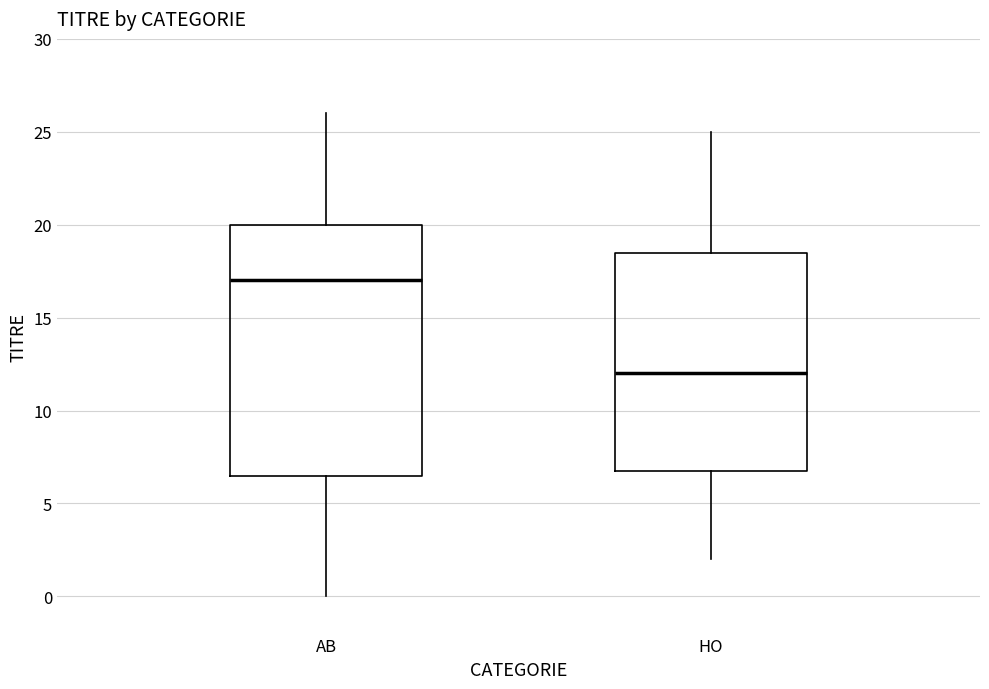

Reading left to right, transcribe this box plot: for each box, give where its median line is, the range the box spans, and where its two whiskers end, as read against the y-axis. The values are not printed on the chart, so give them approximately, as read against the axis.

AB: median 17.0, box 6.5 to 20.0, whiskers 0.0 to 26.0
HO: median 12.0, box 7.0 to 18.5, whiskers 2.0 to 25.0